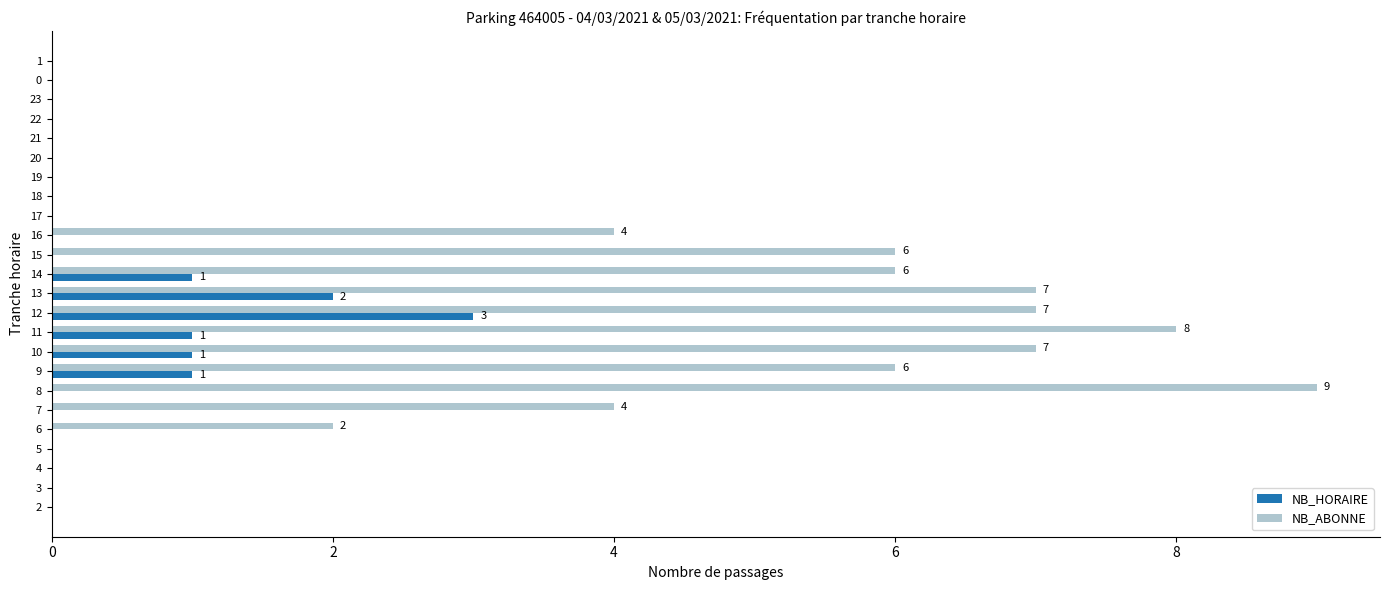

How many NB_HORAIRE values are between 0 and 1?

22